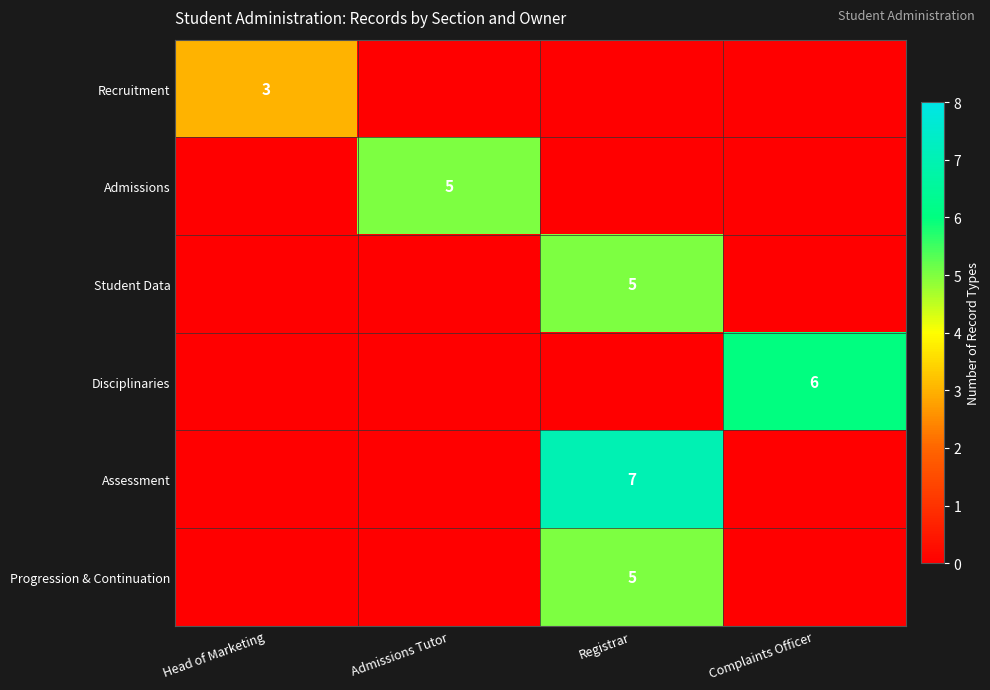

Which has a higher value, Admissions Tutor or Complaints Officer?

Admissions Tutor